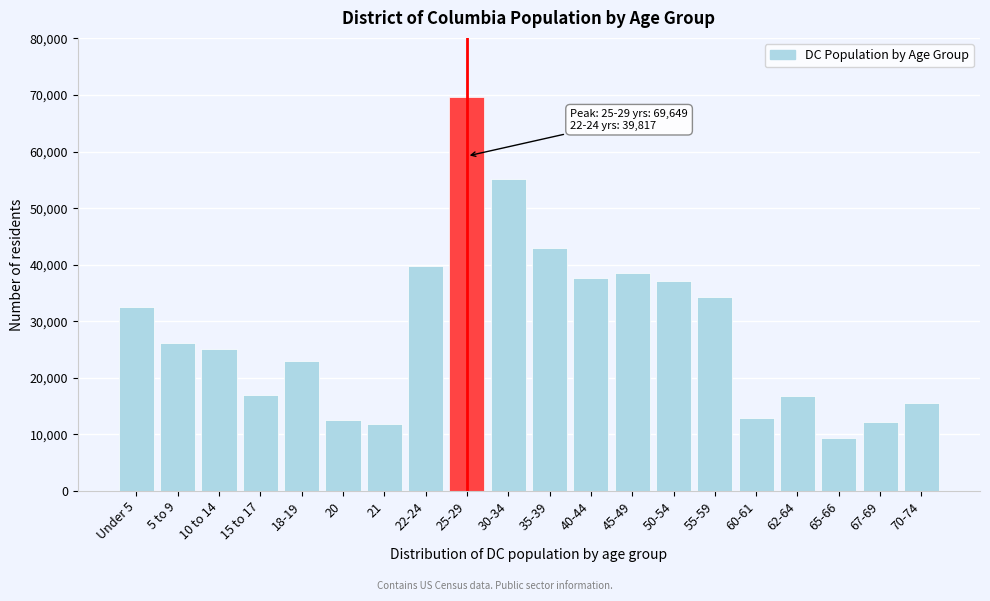

What is the approximate value at 60-61, to the nearest 10?

12870